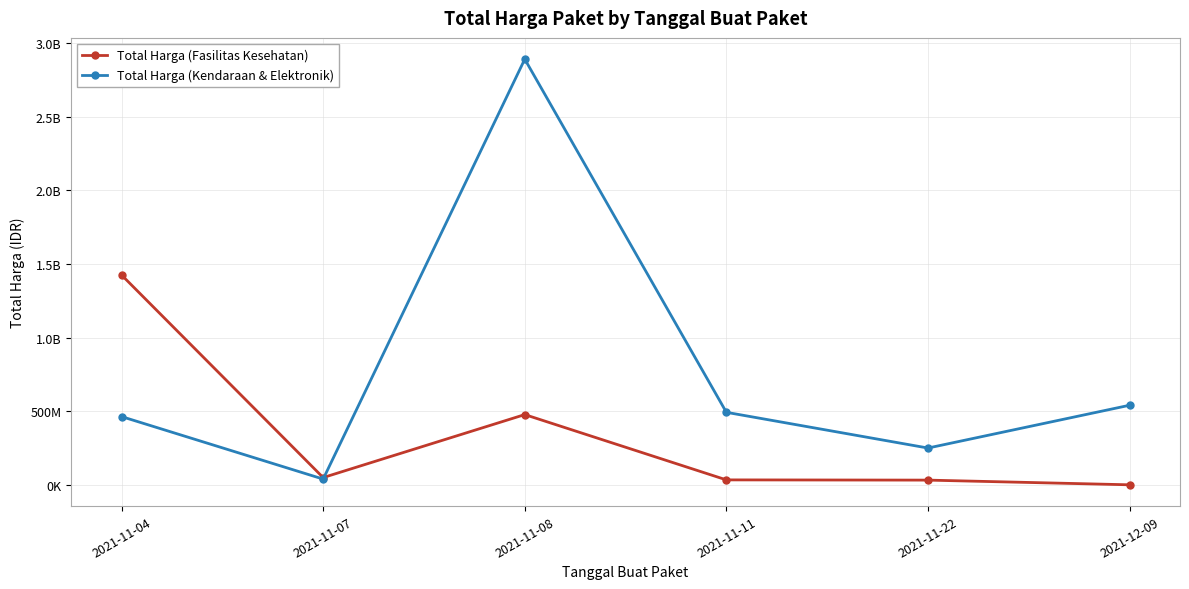

Which label corresponds to the smallest value in the chart?

2021-12-09